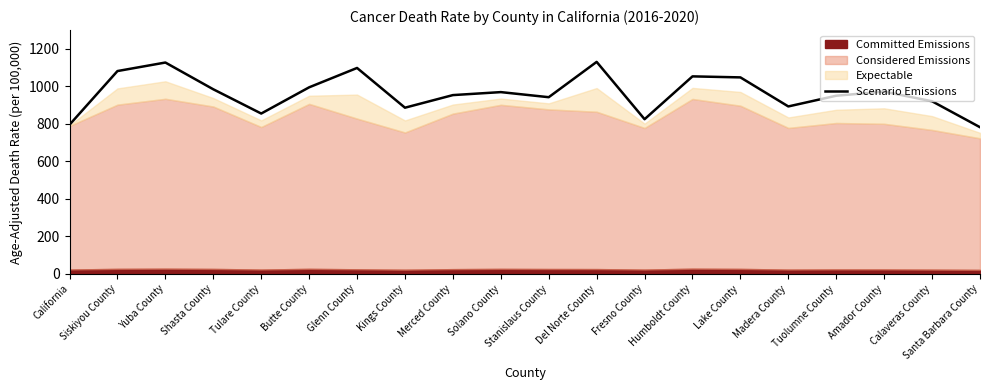

Reading left to right, list all the values displayed in this chart.

California=794.6	Siskiyou County=1080.2	Yuba County=1125.6	Shasta County=983.1	Tulare County=854.0	Butte County=993.6	Glenn County=1096.7	Kings County=885.1	Merced County=952.2	Solano County=968.1	Stanislaus County=941.0	Del Norte County=1129.0	Fresno County=823.8	Humboldt County=1051.9	Lake County=1046.5	Madera County=891.8	Tuolumne County=948.9	Amador County=970.7	Calaveras County=919.3	Santa Barbara County=781.2